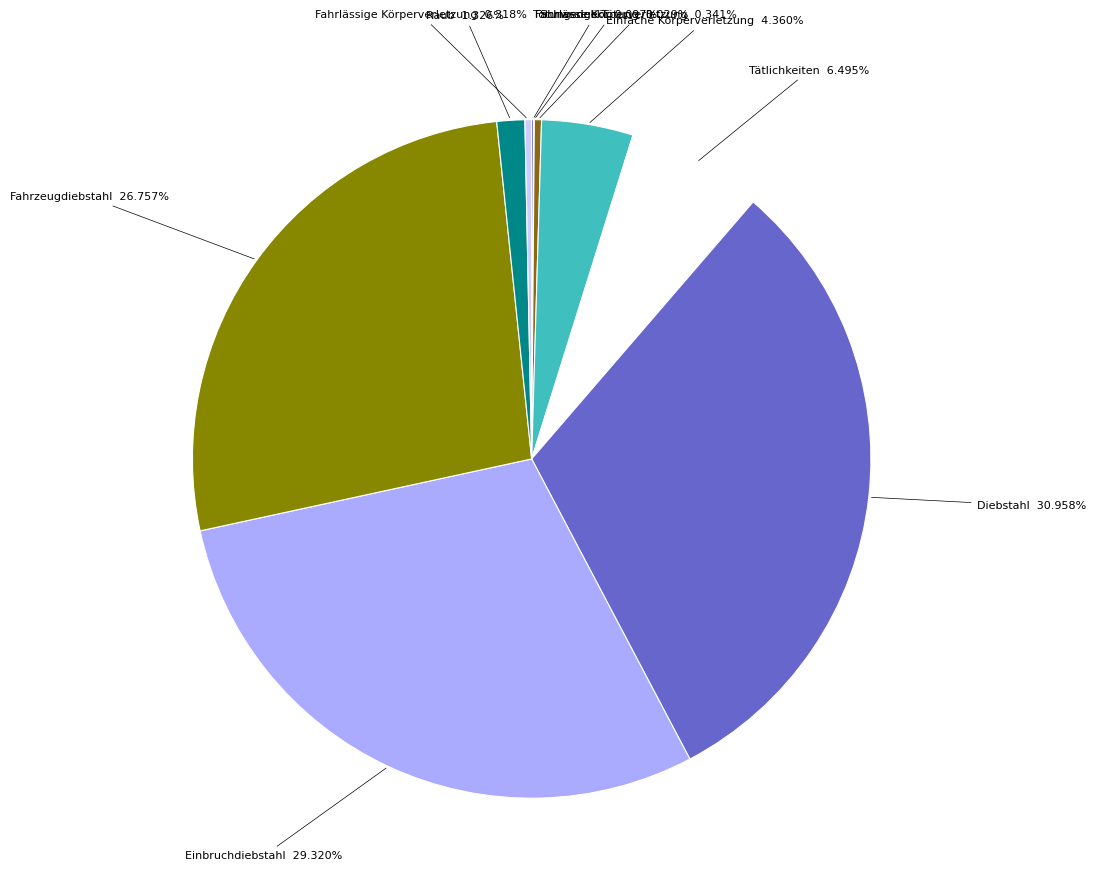

How much of the chart is everything except Fahrzeugdiebstahl?

73.2%